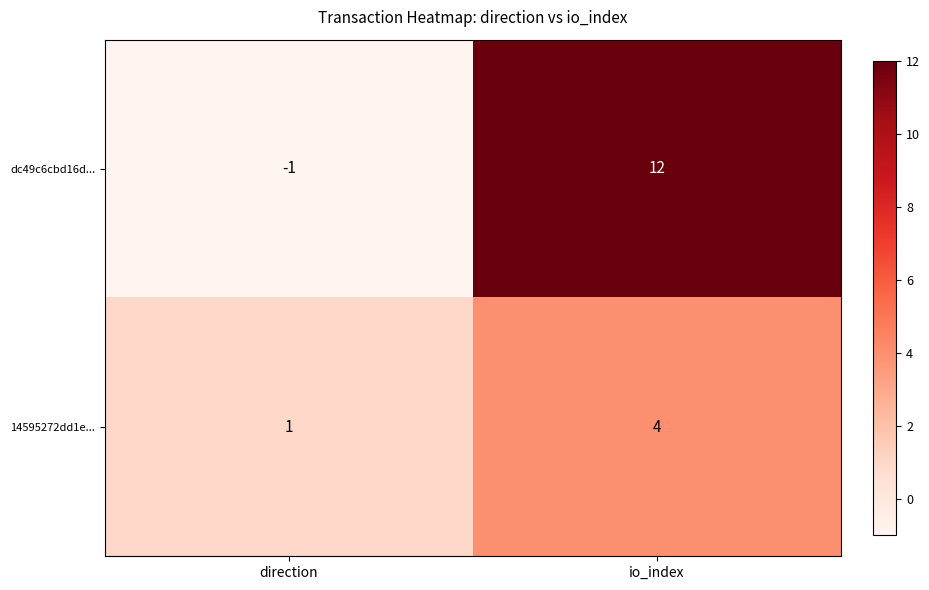

The value of dc49c6cbd16d... at direction is -1. True or false?

True